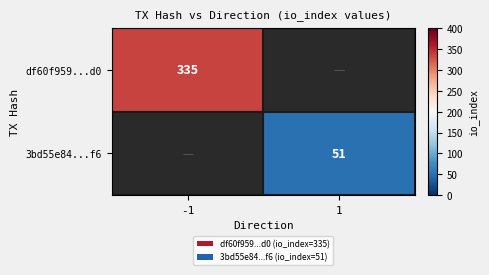

The value of df60f959...d0 at -1 is 335. True or false?

True